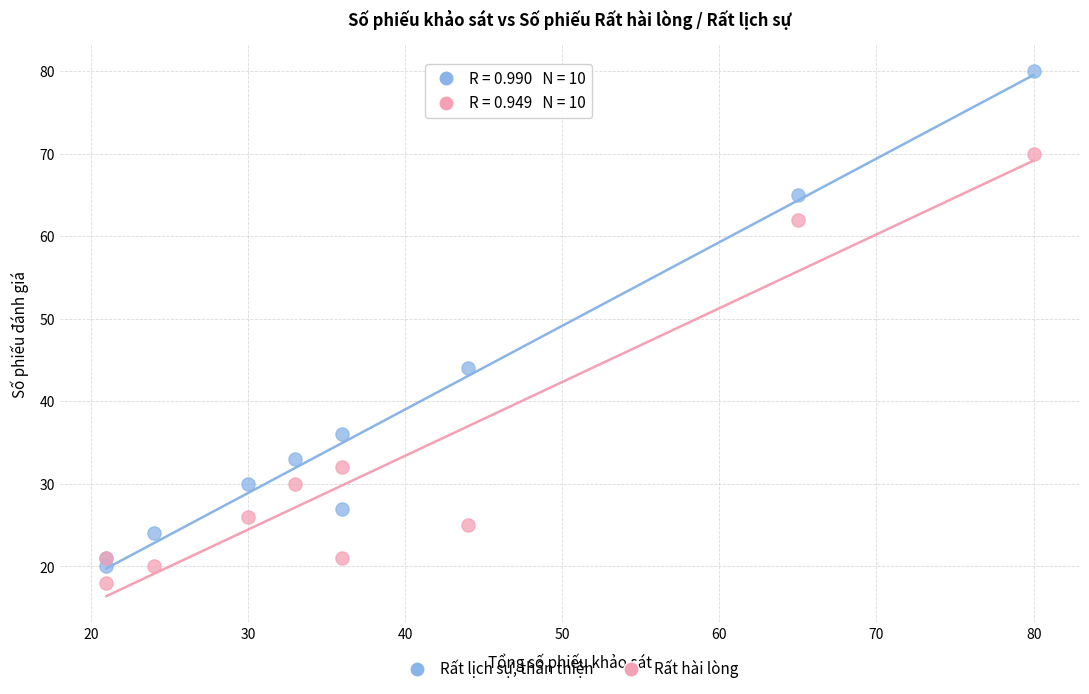

Which series contains the lowest Y value?

Rất hài lòng